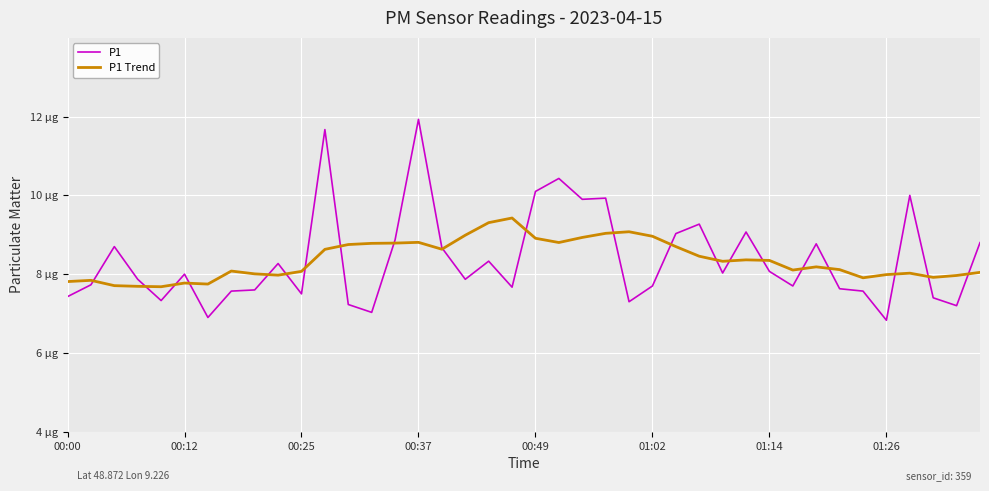

Does the chart have visible grid lines?

Yes